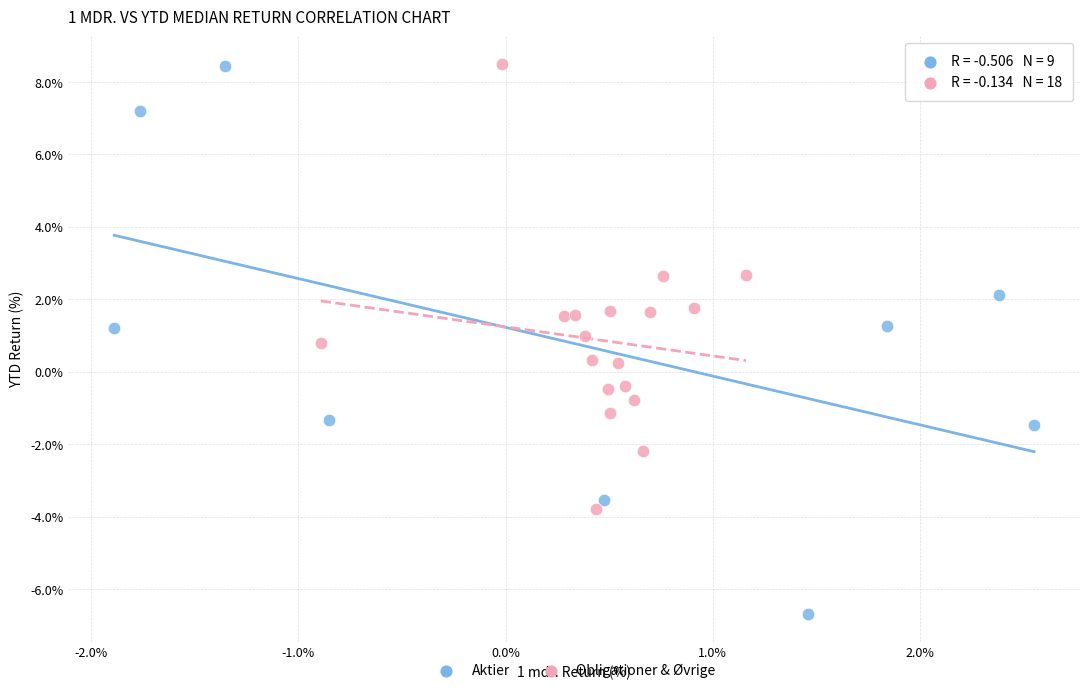

Which series contains the lowest Y value?

Aktier